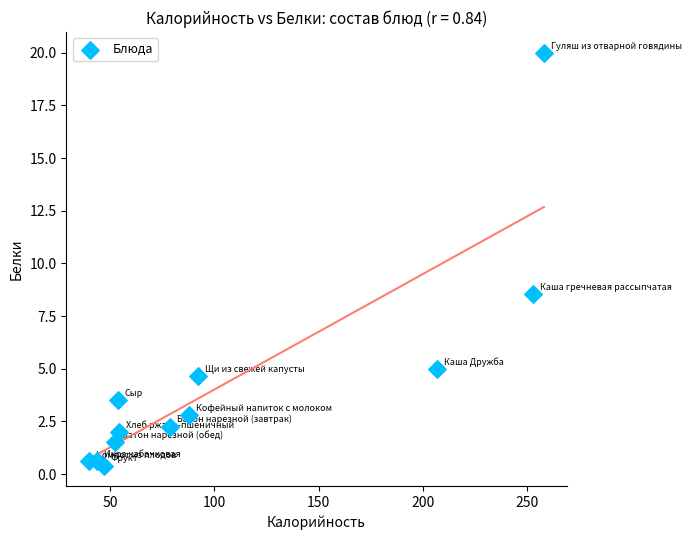

What is the range of X values (max minus min)?

218.0